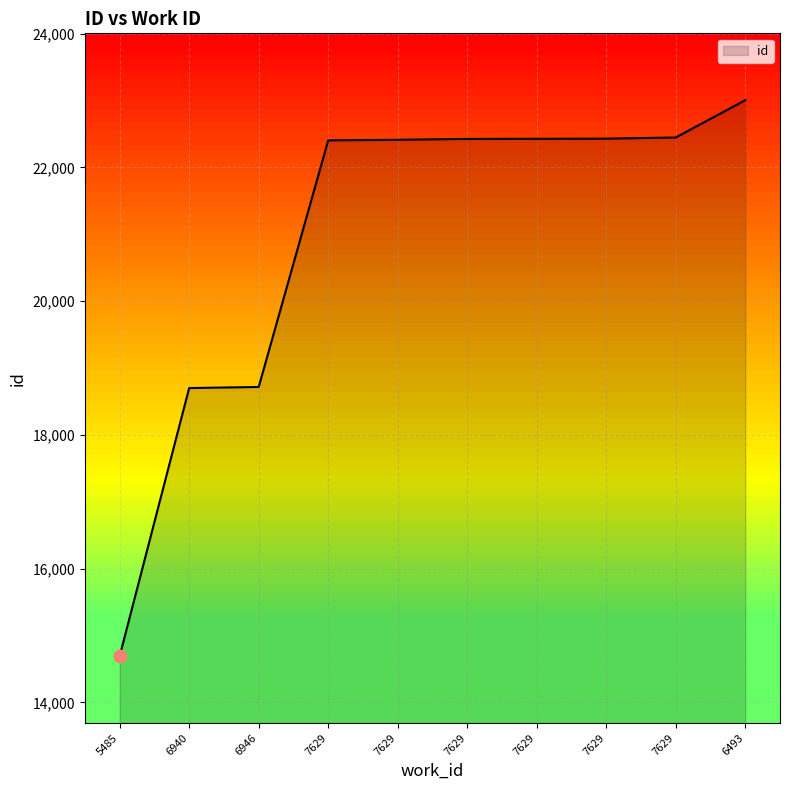

How many lines are shown in the chart?

1